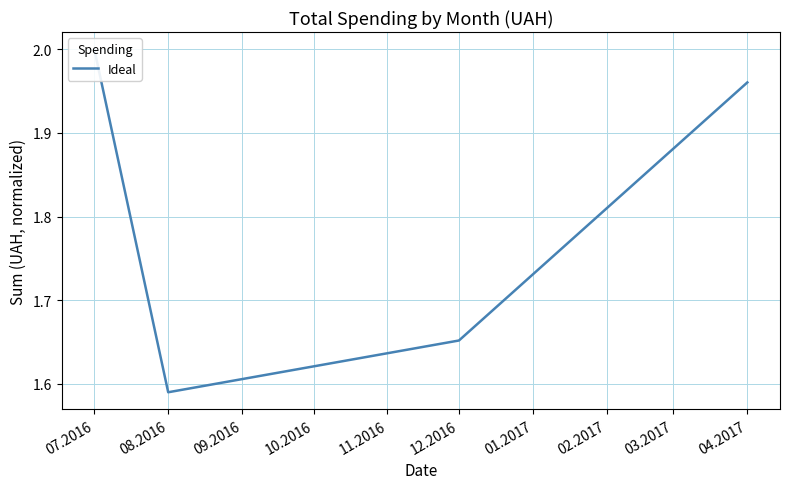

The value at 08.2016 is 1.6. True or false?

True